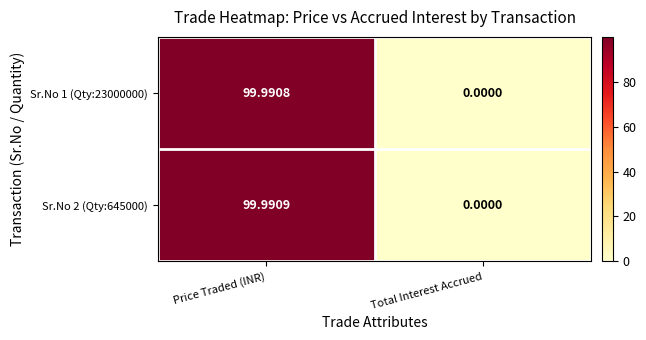

How many series are shown in this chart?

2